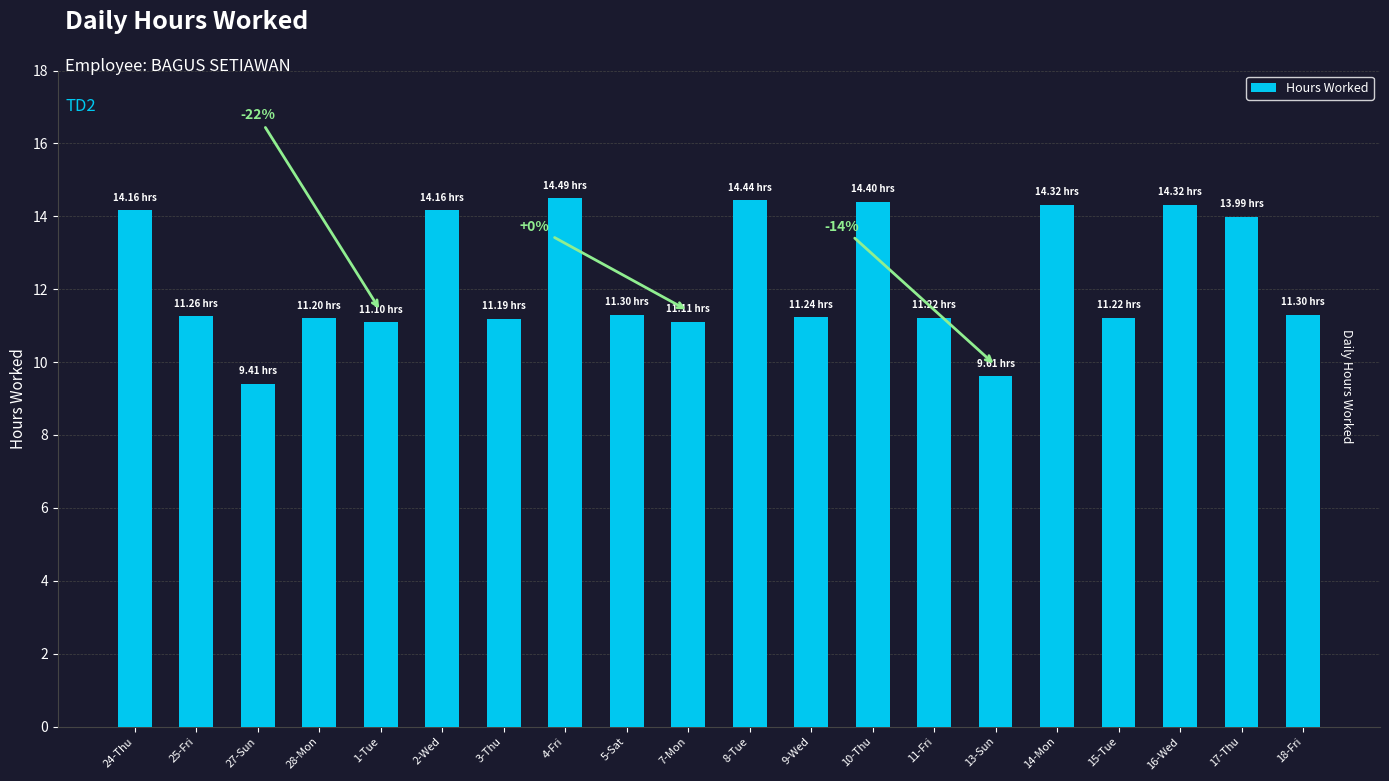

What is the label of the 11th bar from the left?

8-Tue